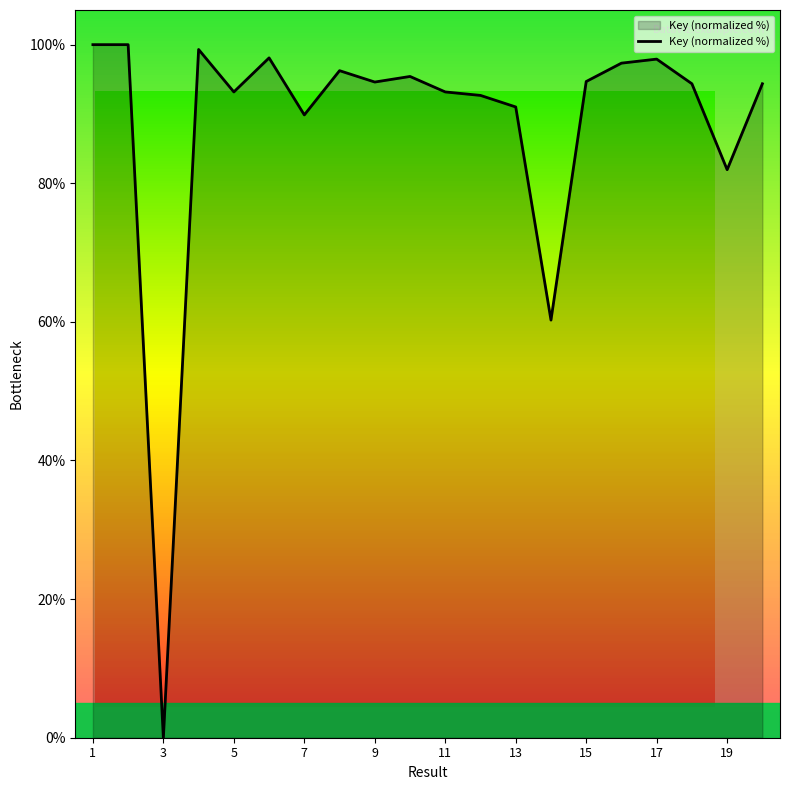

What is the difference between the maximum and minimum values?

100.0